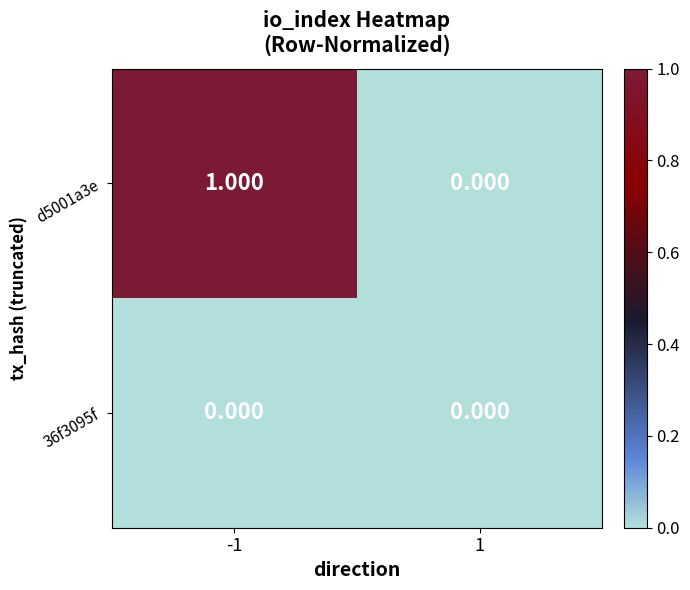

Is the value of d5001a3e at -1 greater than the value of 36f3095f at -1?

Yes